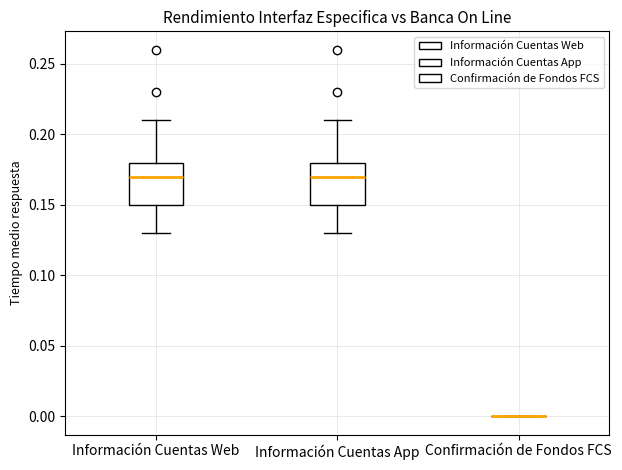

Reading left to right, read every box against the y-axis: the position of its median line, the range the box covers, and the ends of its whiskers. The values are not printed on the chart, so give them approximately, as read against the axis.

Información Cuentas Web: median 0.17, box 0.15 to 0.18, whiskers 0.13 to 0.21
Información Cuentas App: median 0.17, box 0.15 to 0.18, whiskers 0.13 to 0.21
Confirmación de Fondos FCS: box collapsed to a line at 0.00, whiskers 0.00 to 0.00